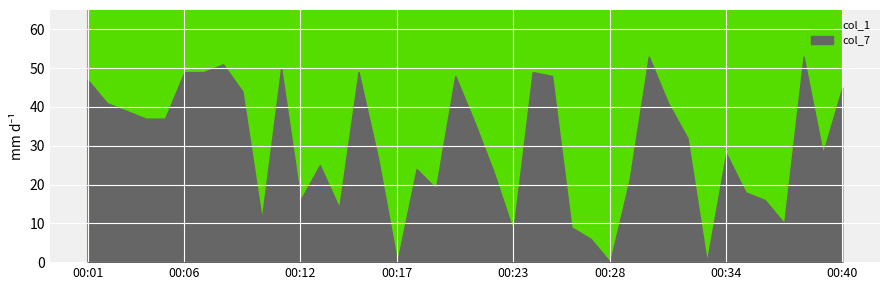

Is the value of col_7 at 00:27 greater than the value of col_1 at 00:01?

No